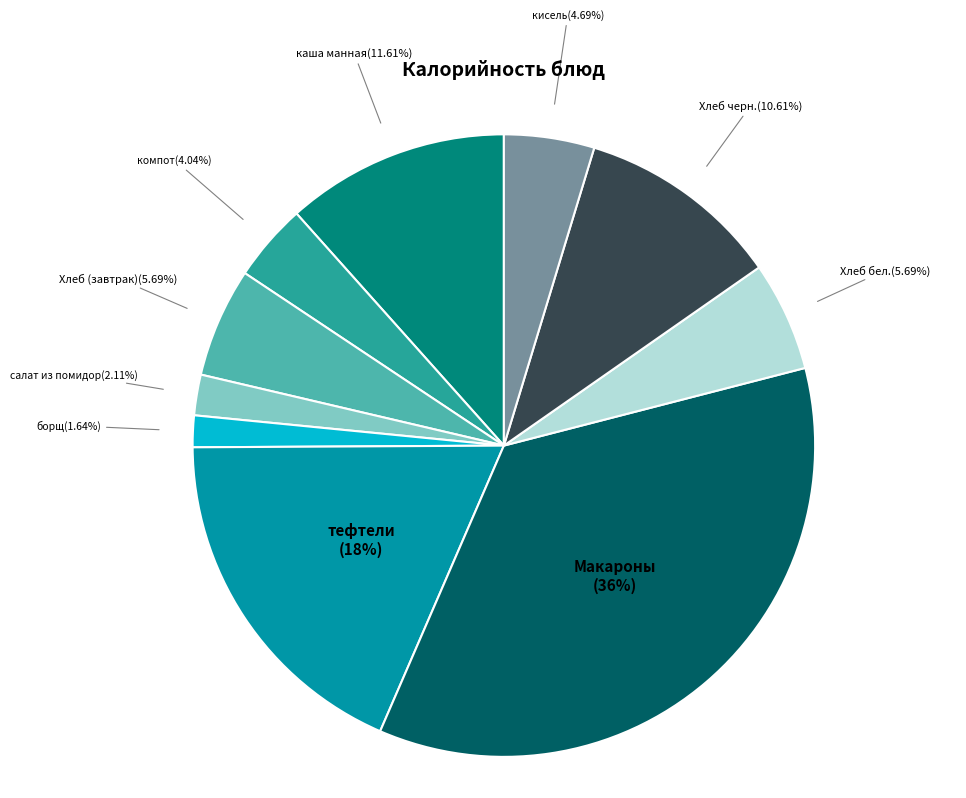

Is there any slice that represents more than half of the pie?

No